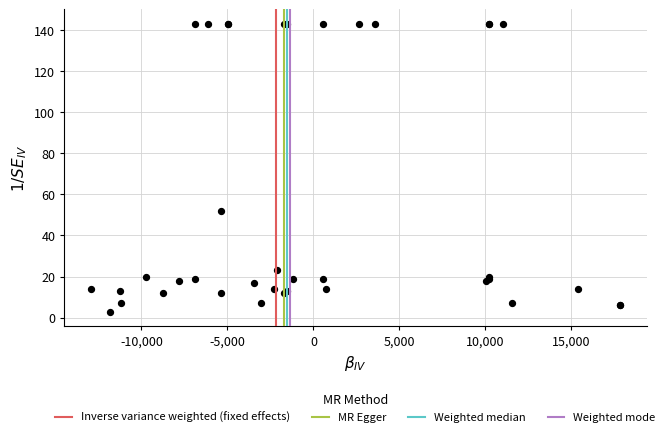

What Y value in the scatter plot is closest to 73?

52